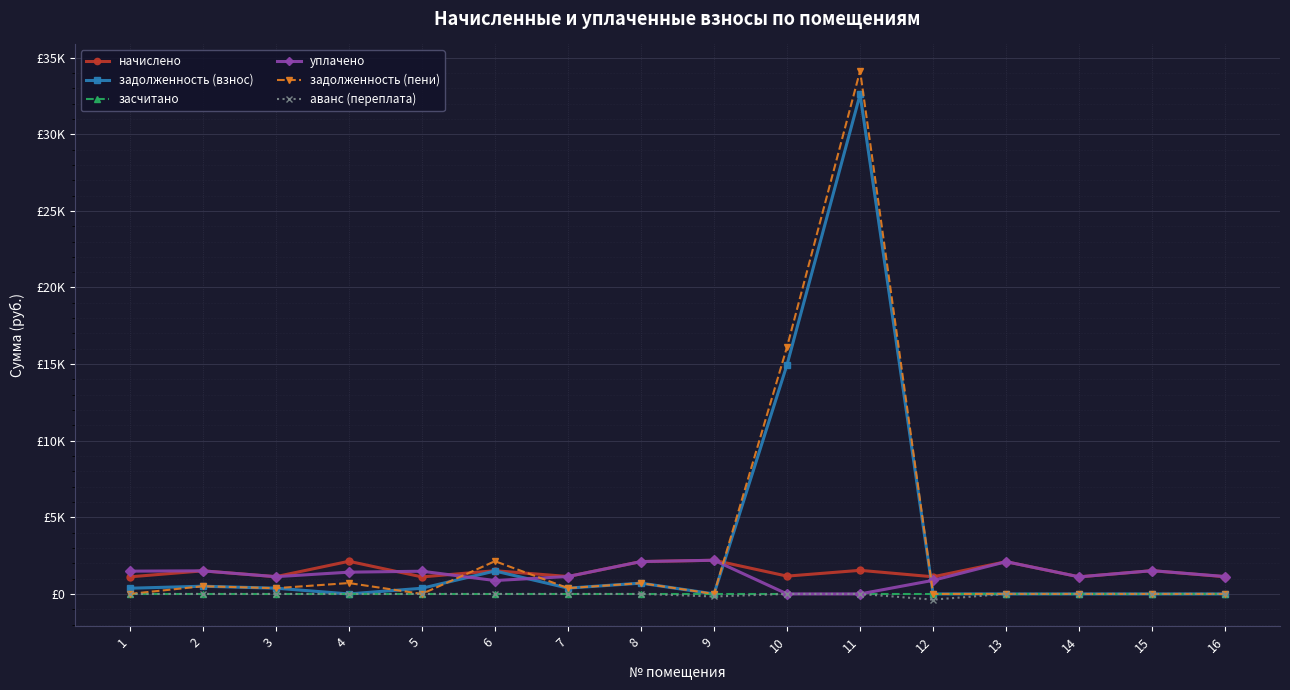

The начислено series shows 631.4 at 11. True or false?

False